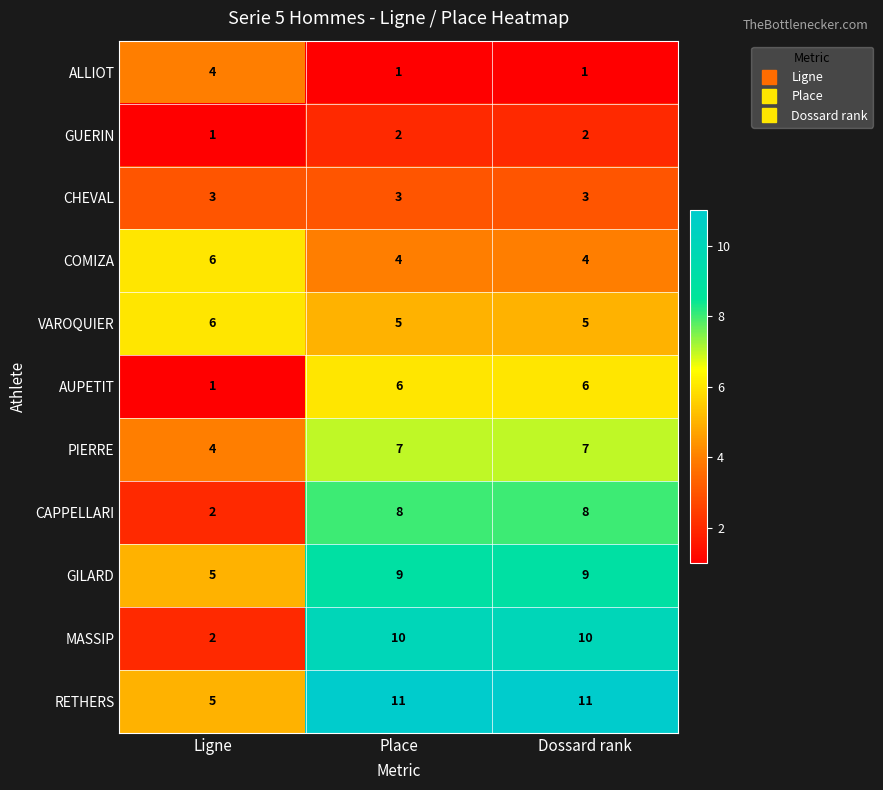

What is the total value across all series at Dossard rank?

66